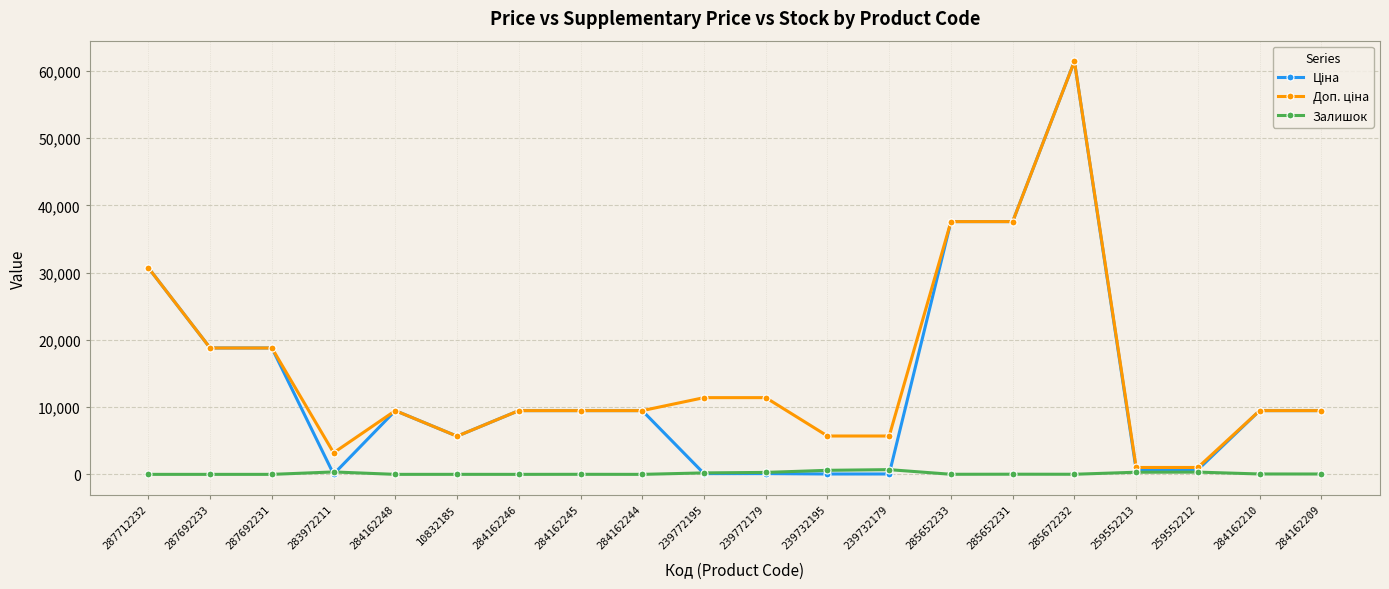

Is it true that Залишок equals 702.0 at 239732179?

True